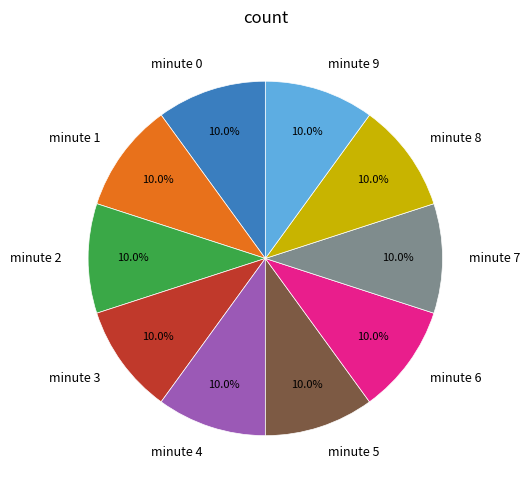

Combined, do minute 2 and minute 3 account for over 50%?

No